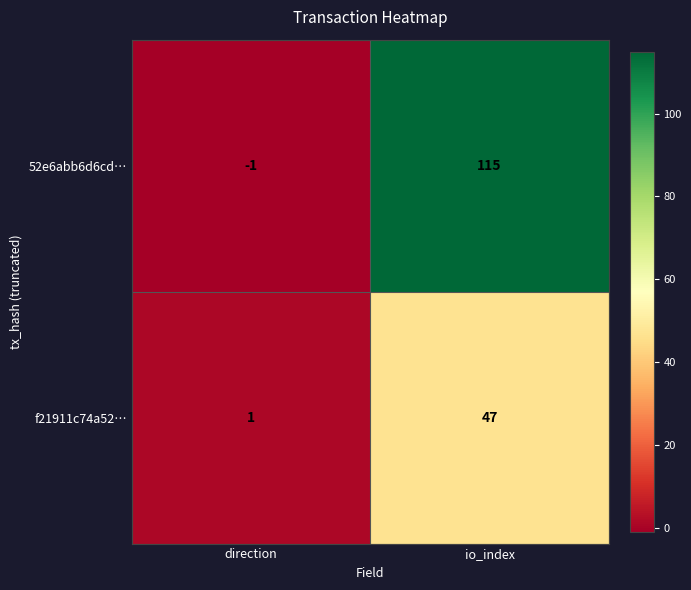

Where is 52e6abb6d6cd… nearest to the value 57?

direction